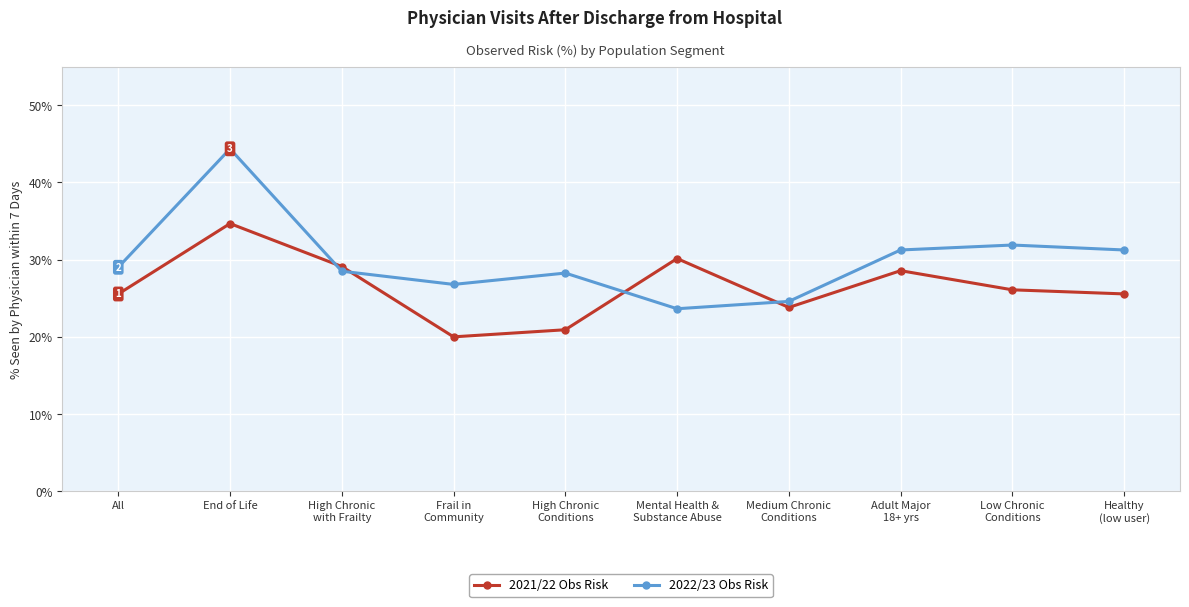

The value of 2021/22 Obs Risk at High Chronic
Conditions is 7.8. True or false?

False